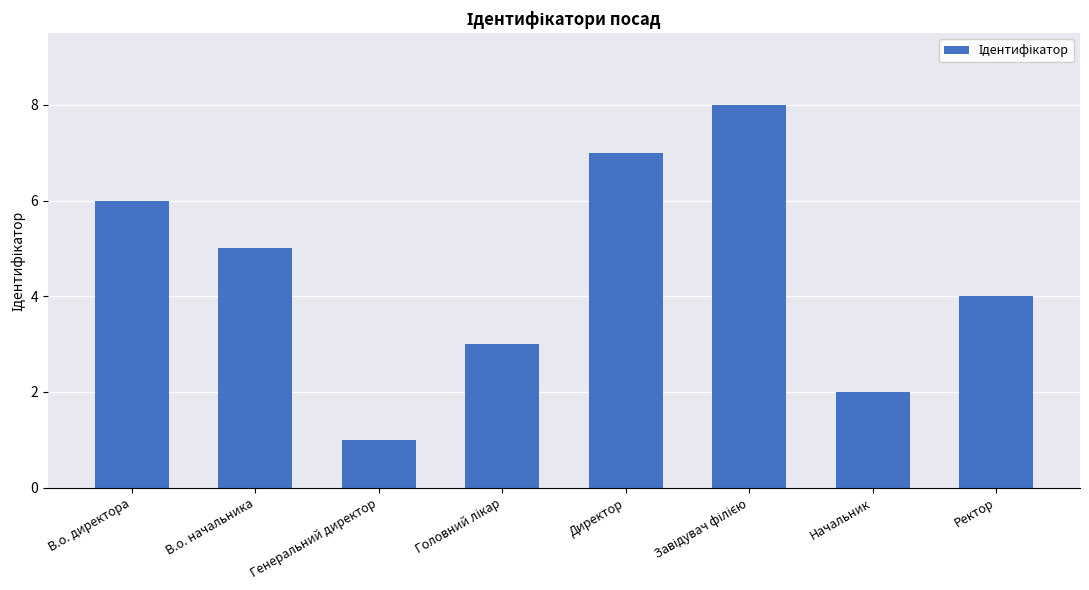

Which has a higher value, В.о. начальника or Генеральний директор?

В.о. начальника